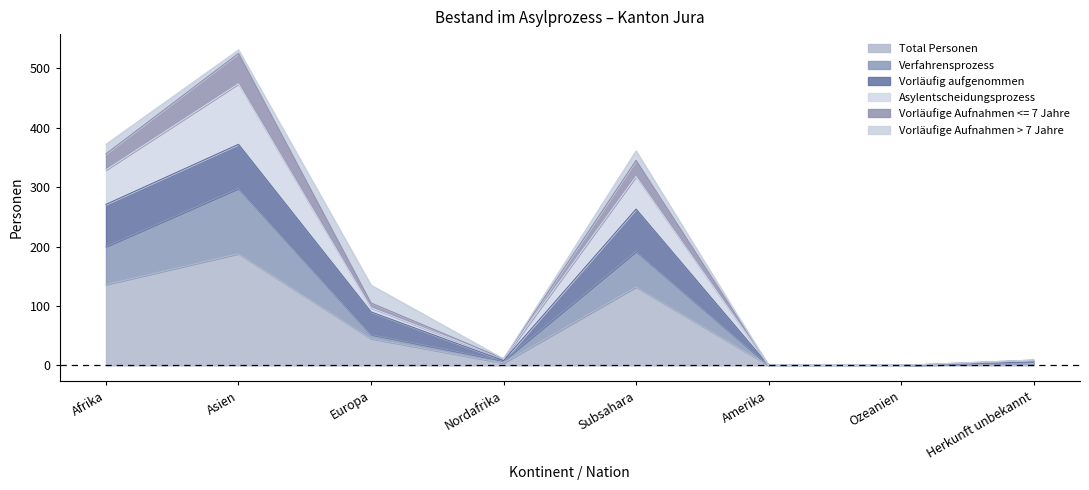

What are all the series names shown in the legend?

Total Personen, Verfahrensprozess, Vorläufig aufgenommen, Asylentscheidungsprozess, Vorläufige Aufnahmen <= 7 Jahre, Vorläufige Aufnahmen > 7 Jahre